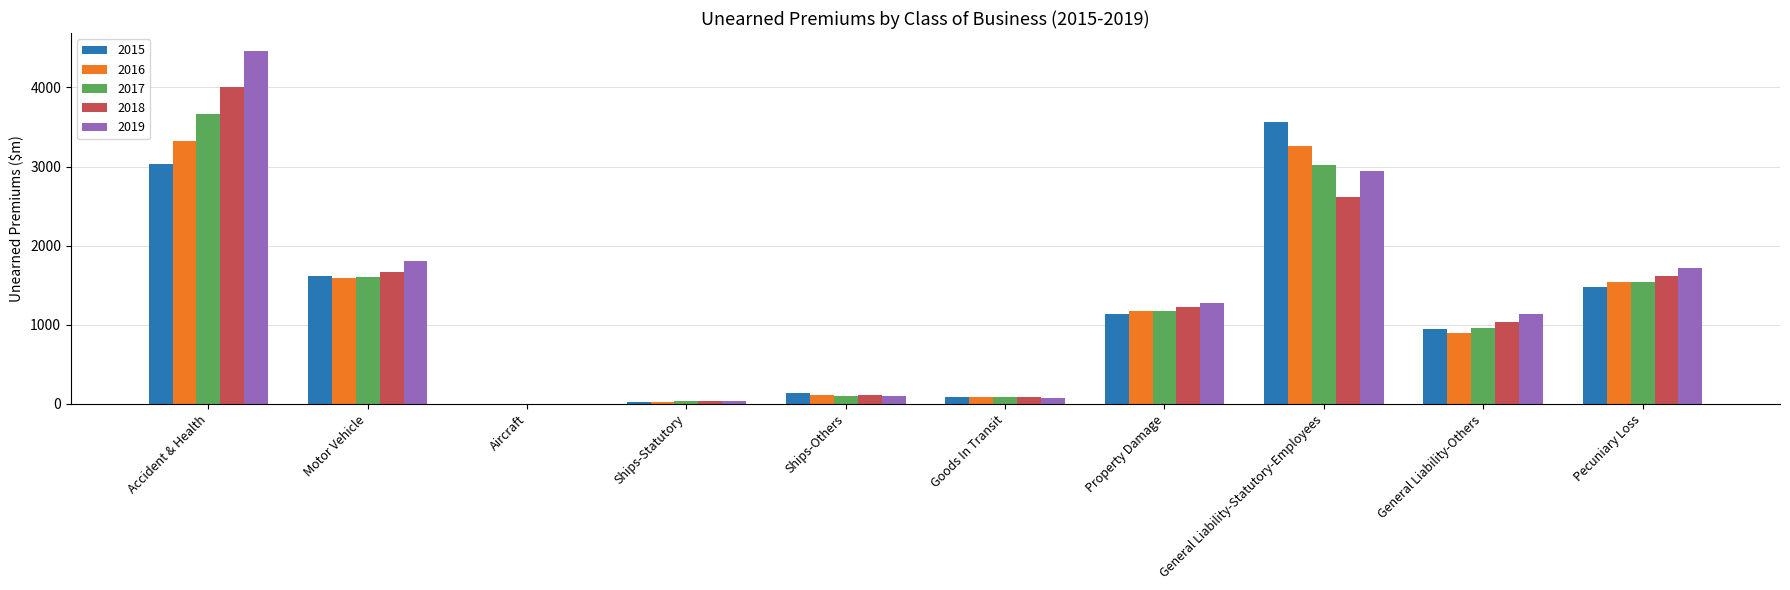

What is the total value across all series at Ships-Others?

551.5